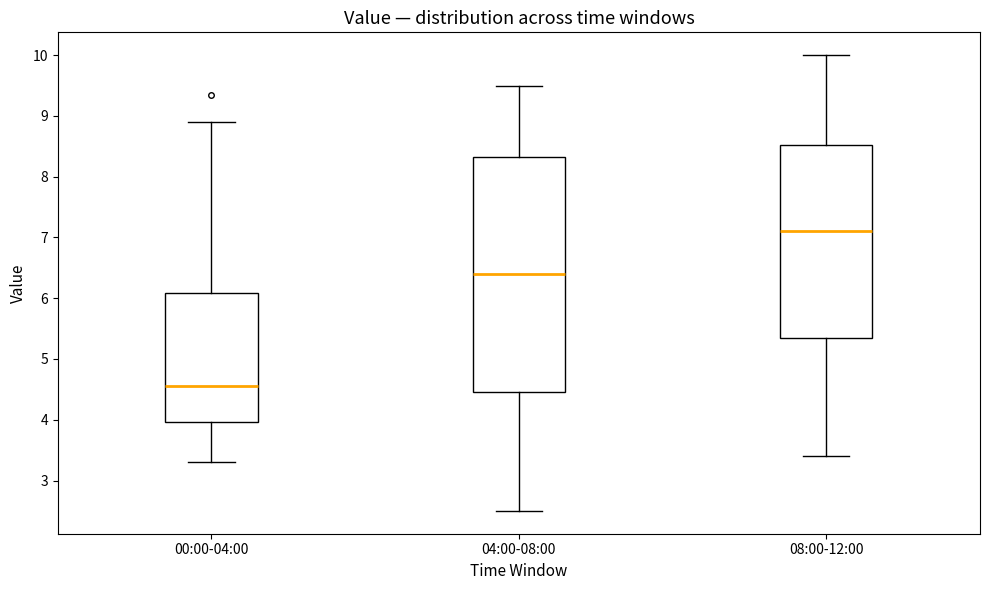

Which box's median line is the lowest?

00:00-04:00